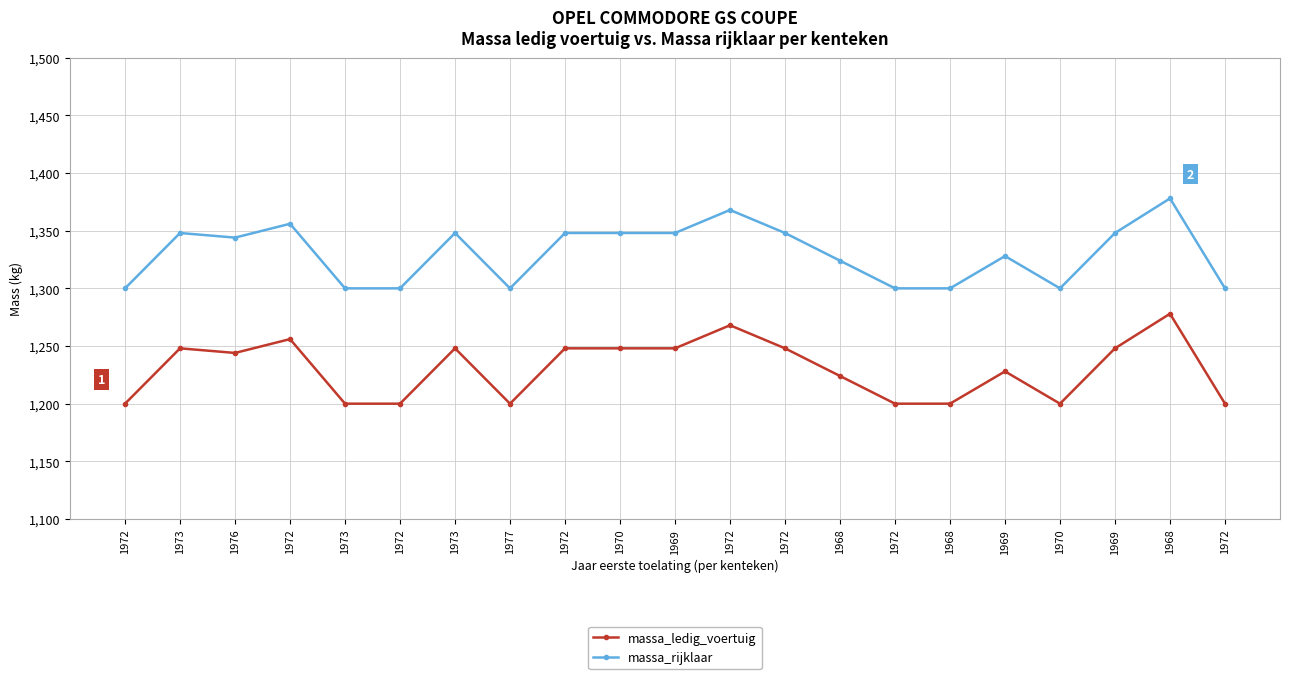

What are all the series names shown in the legend?

massa_ledig_voertuig, massa_rijklaar